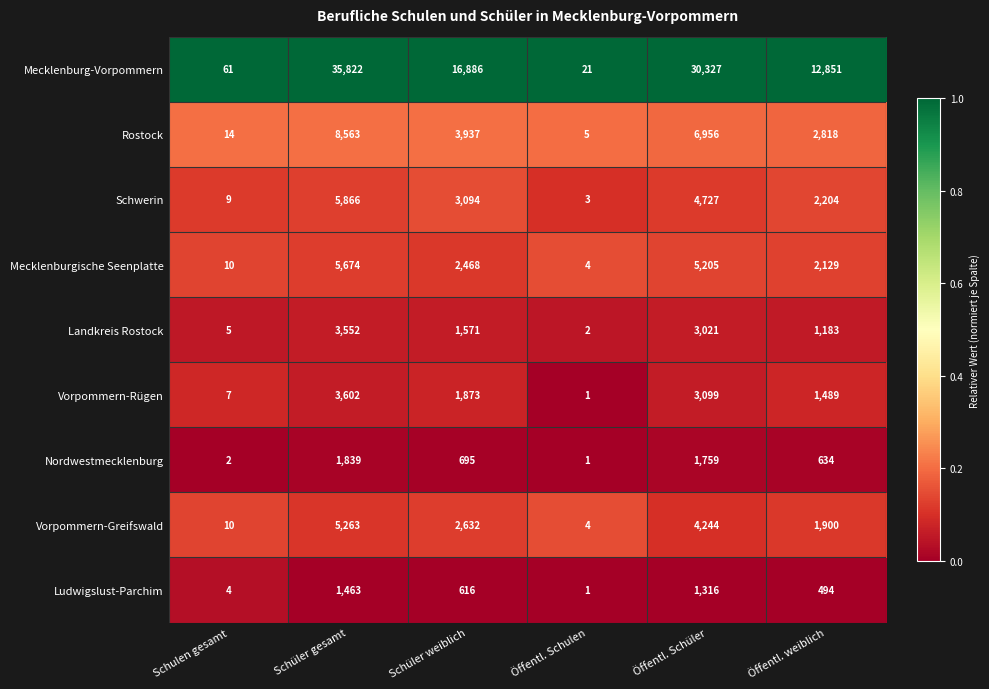

The Vorpommern-Rügen series shows 1873 at Schüler weiblich. True or false?

True